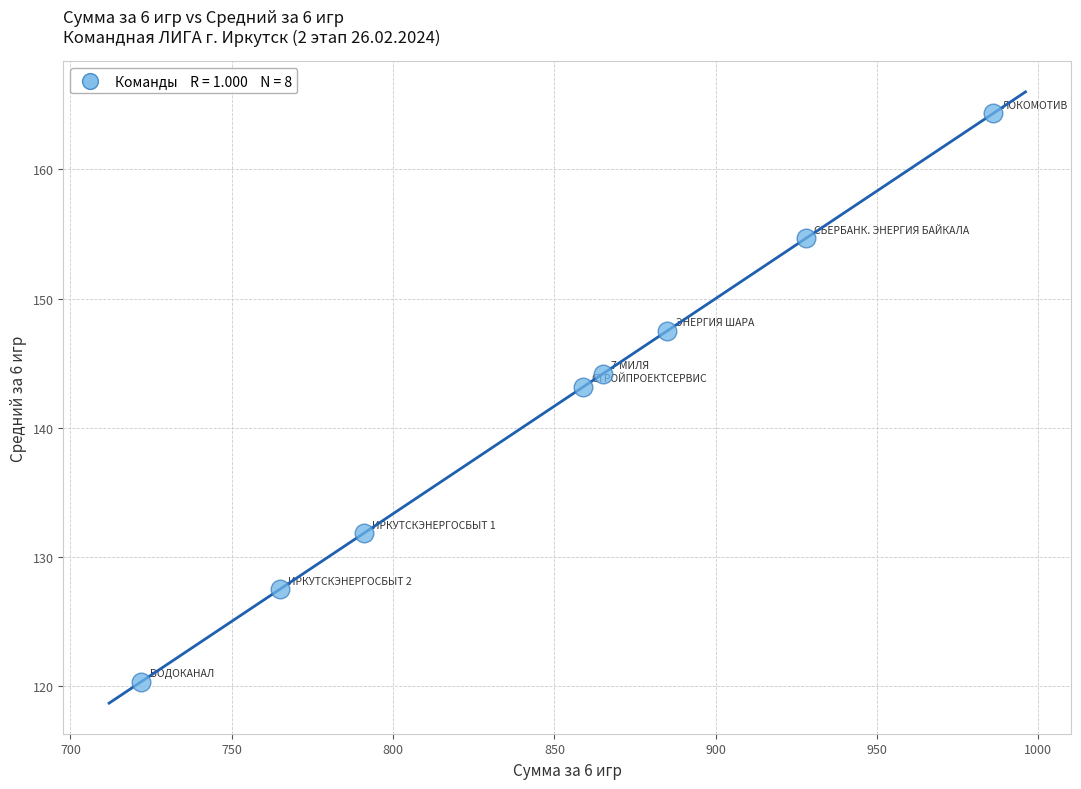

What Y value in the scatter plot is closest to 142?

143.2